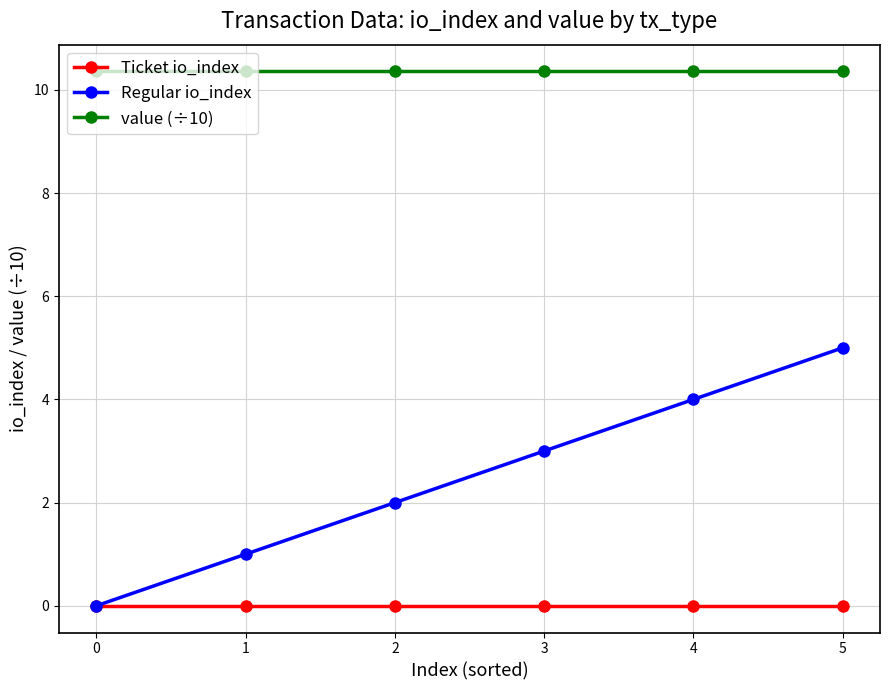

What is the difference between the highest and lowest values at 4?

10.4